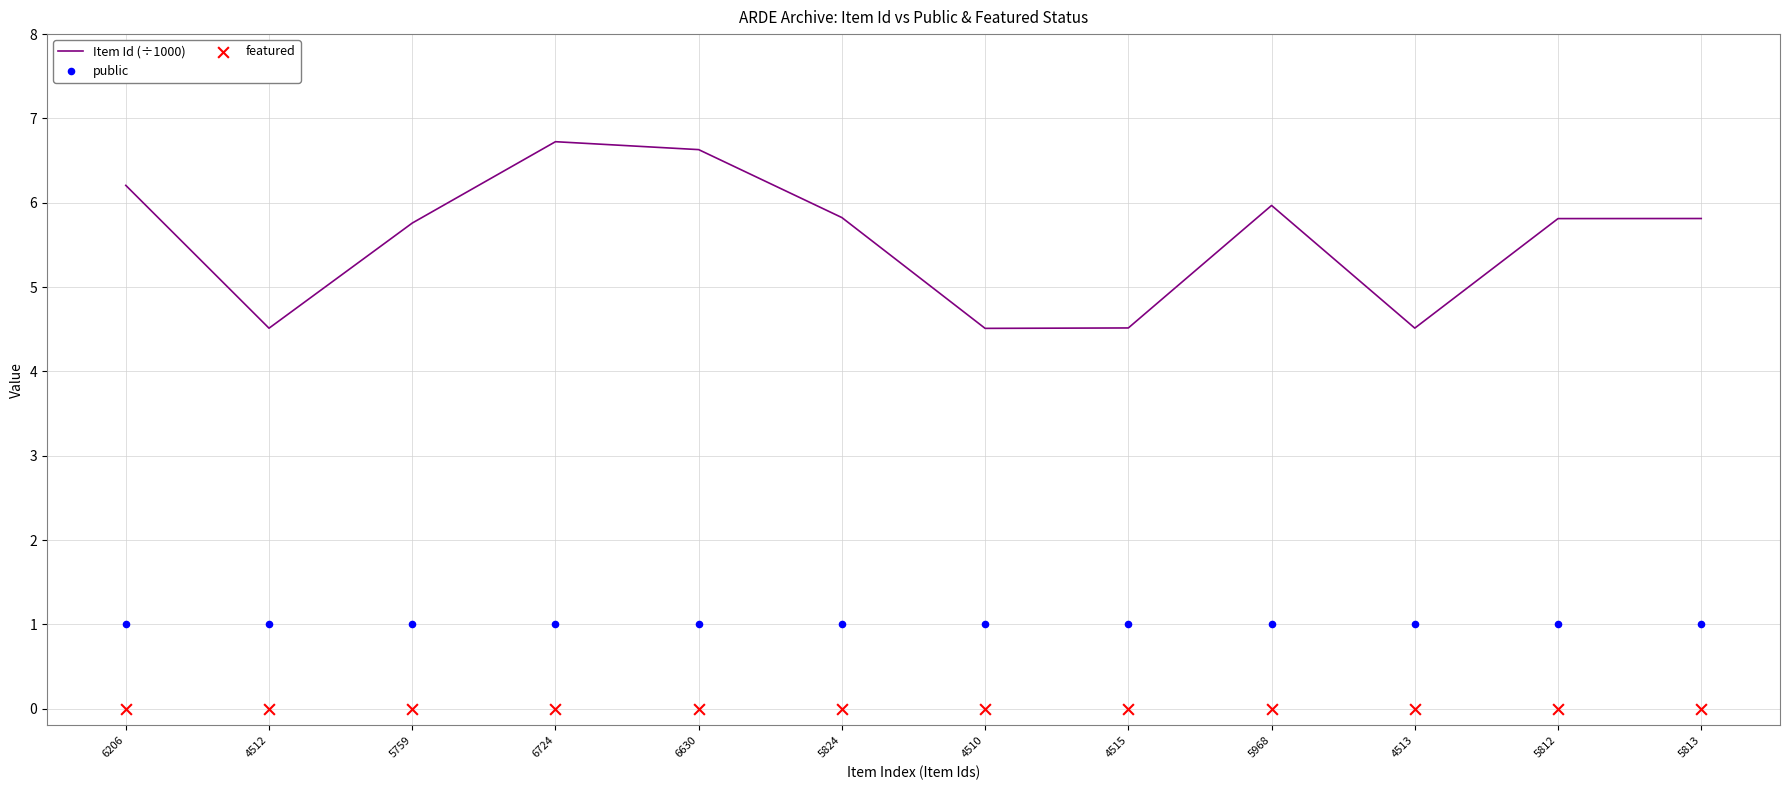

What are all the series names shown in the legend?

Item Id (÷1000), public, featured